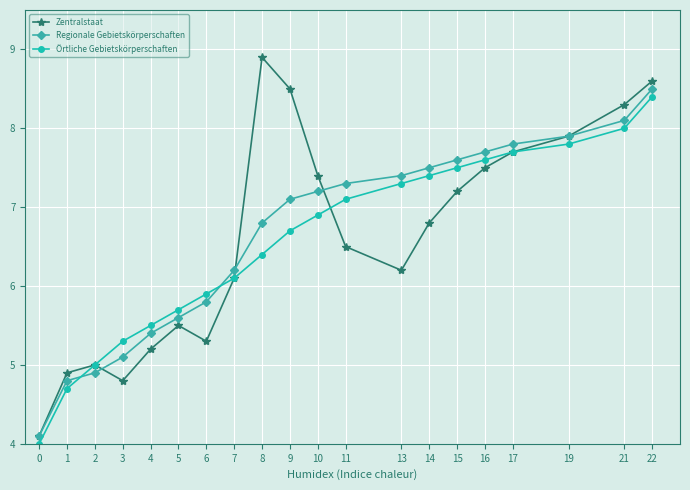

Between 10 and 21, which series saw the biggest shift?

Örtliche Gebietskörperschaften